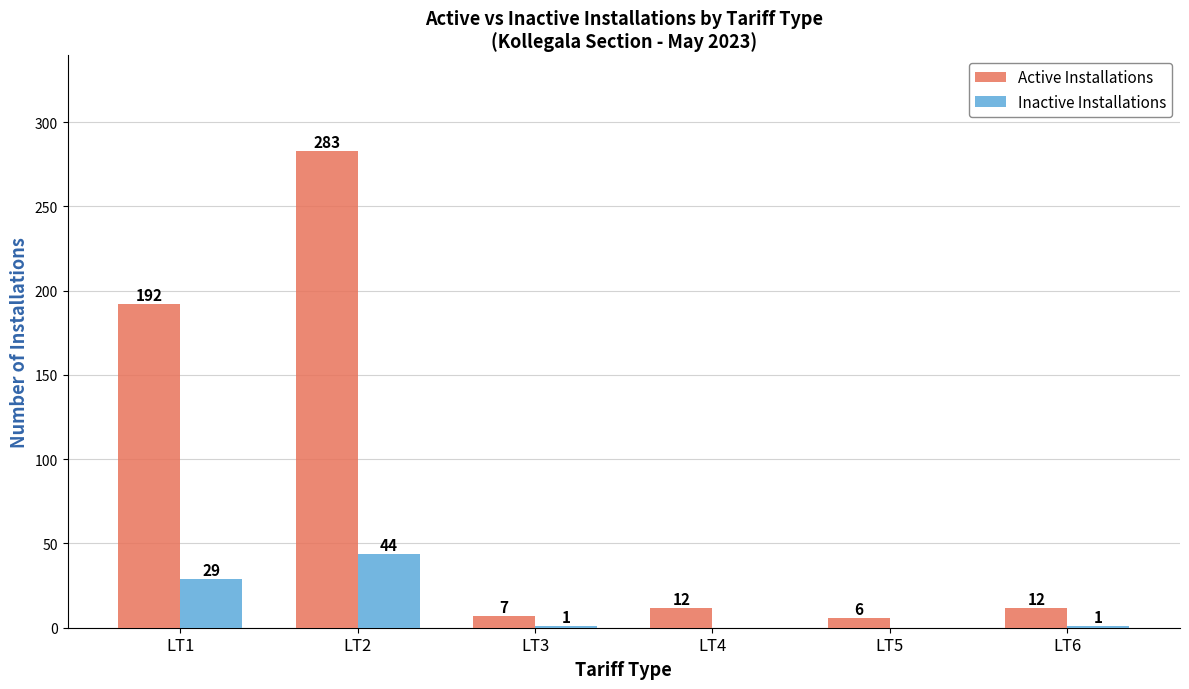

Which category has the highest value across all series?

LT2